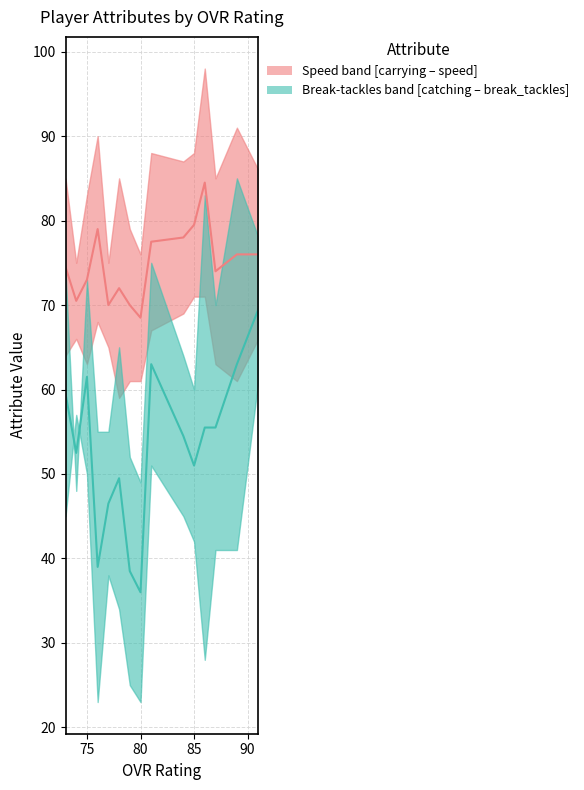

How many data points in speed_median are less than 74?

6